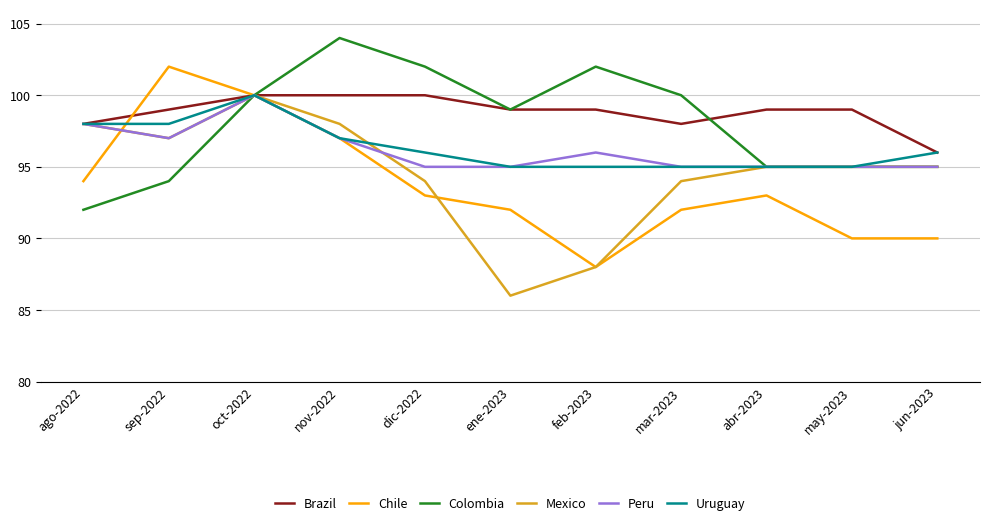

Is the value of Chile at jun-2023 greater than the value of Peru at oct-2022?

No